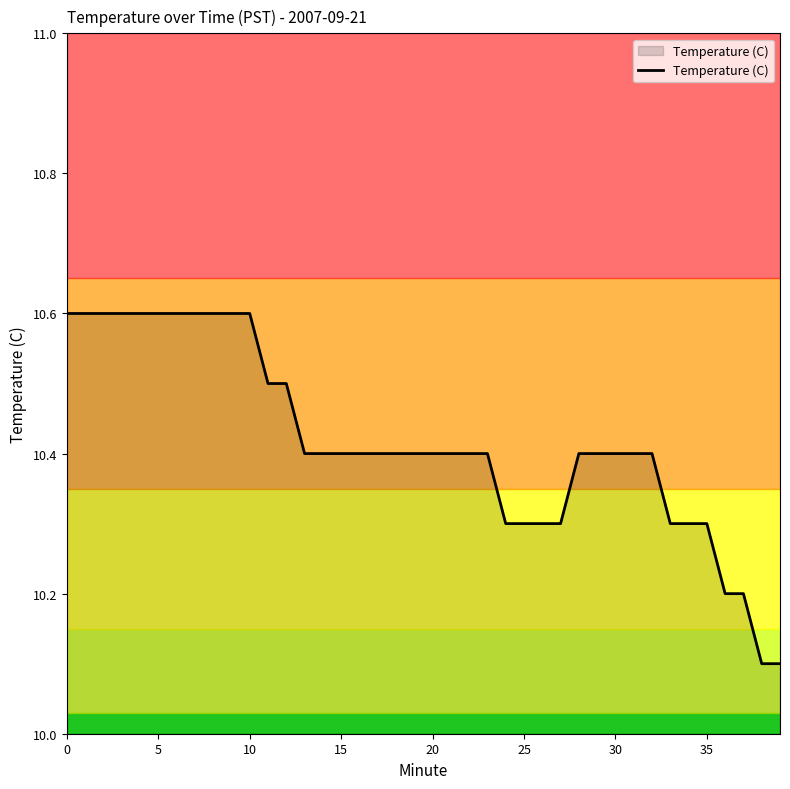

What is the smallest value displayed?

10.1